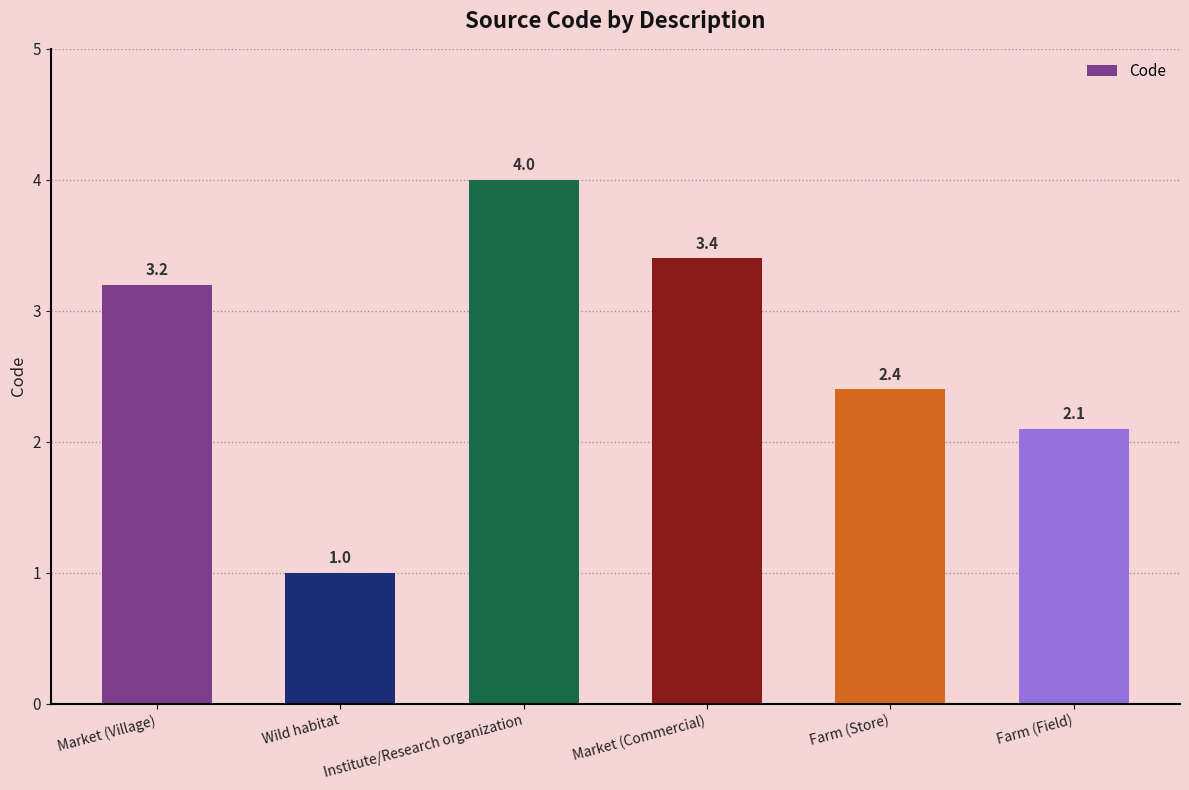

What position from the right is Wild habitat?

5